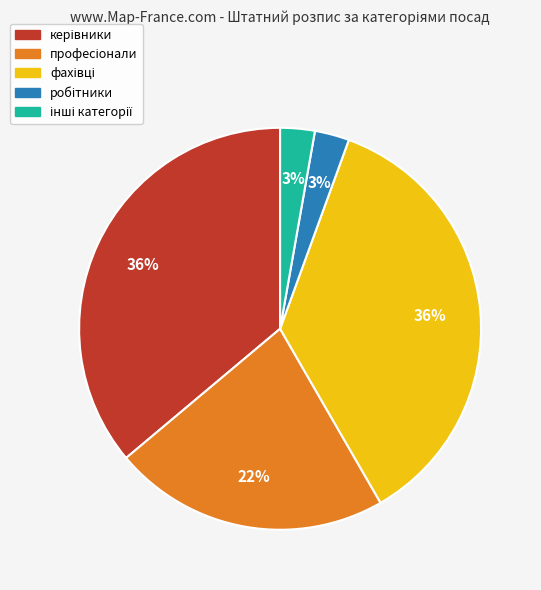

Is there any slice that represents more than half of the pie?

No